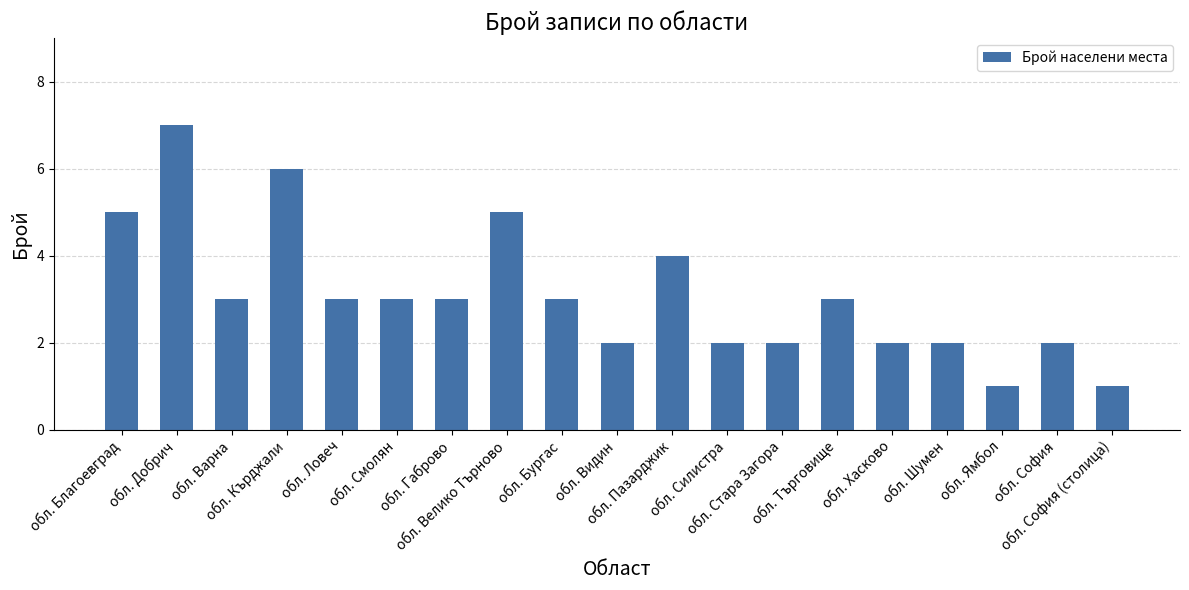

True or false: the data shows 3 at обл. Смолян.

True